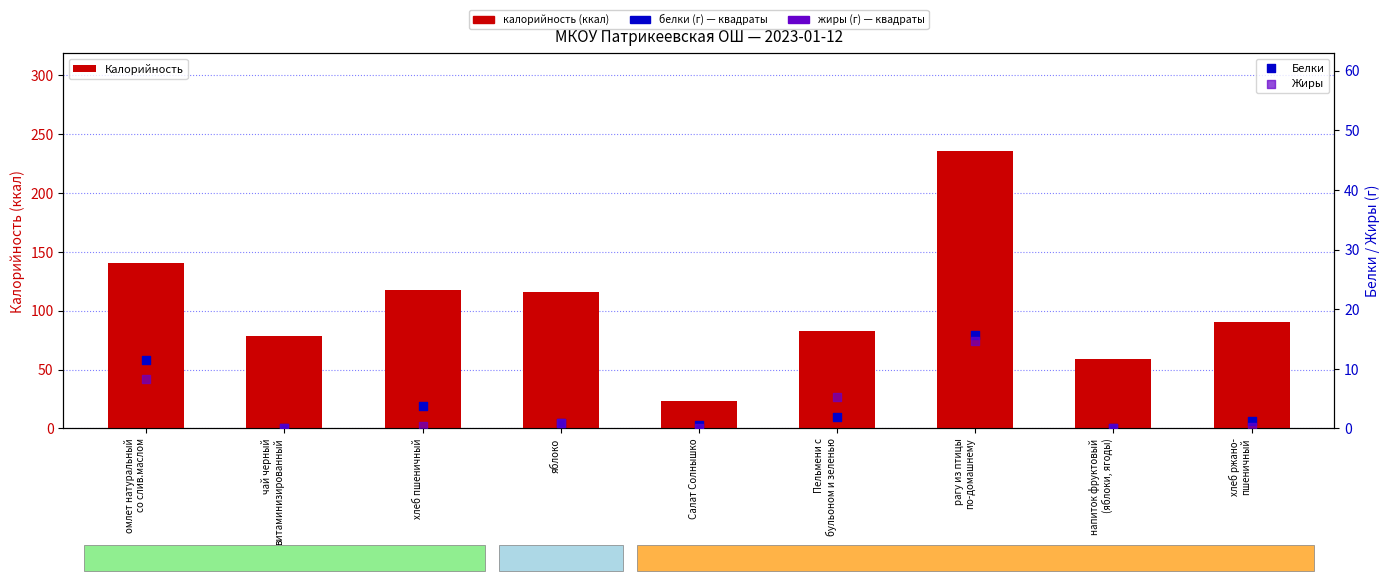

Is the value of Белки at омлет натуральный
со слив.маслом greater than the value of Жиры at чай черный
витаминизированный?

Yes